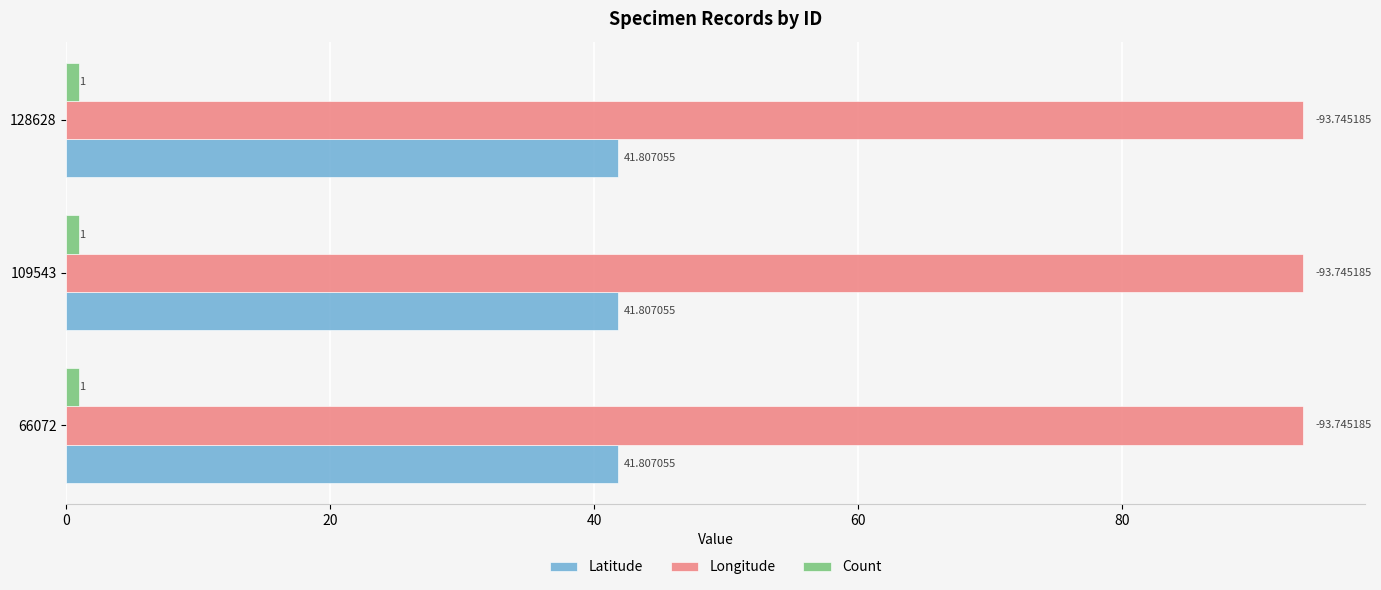

What is the spread (max minus min) of values at 128628?

92.7